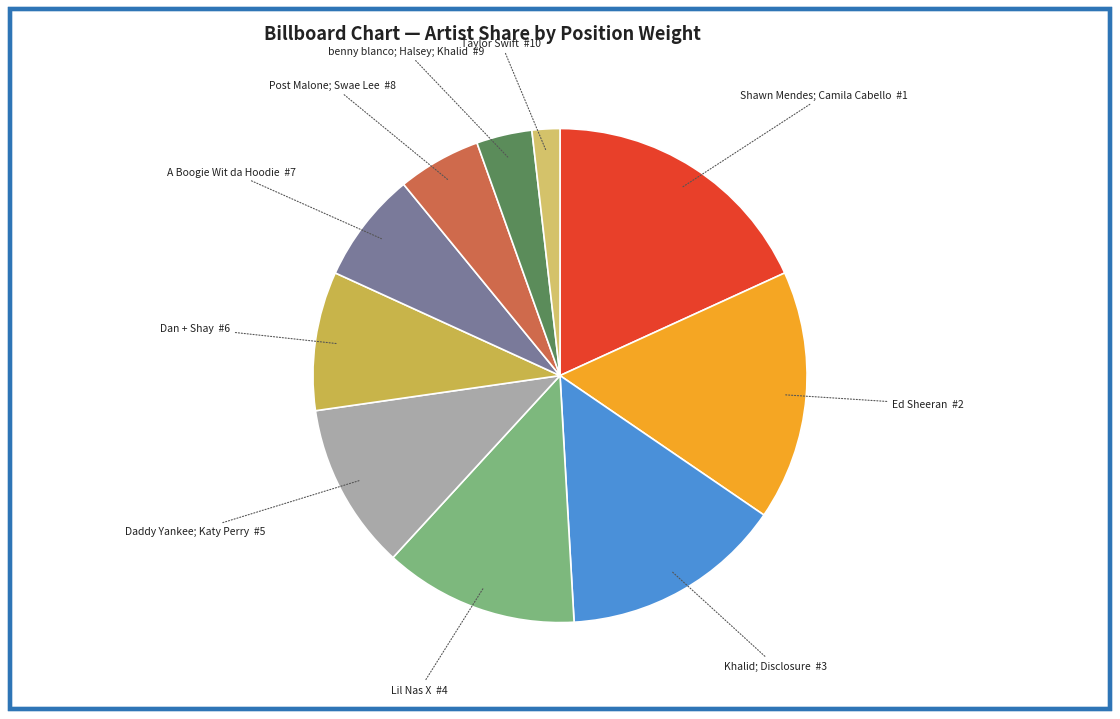

How many slices are in this pie chart?

10